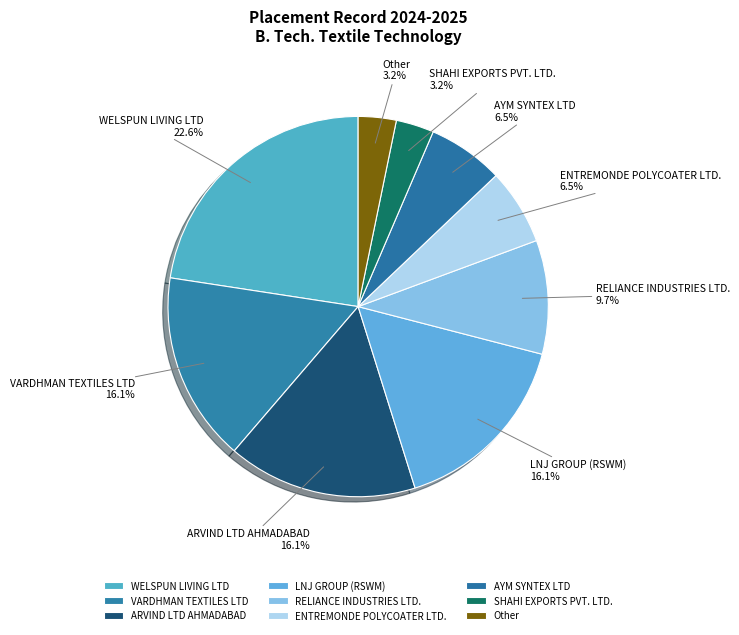

Is there any slice that represents more than half of the pie?

No